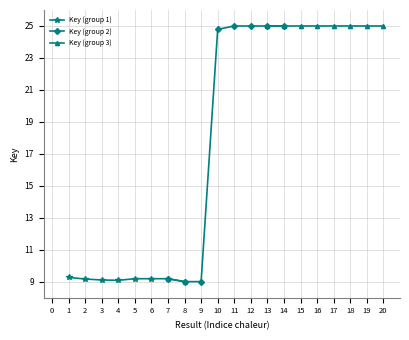

What is the sum of all Key (group 3) values?

200.0